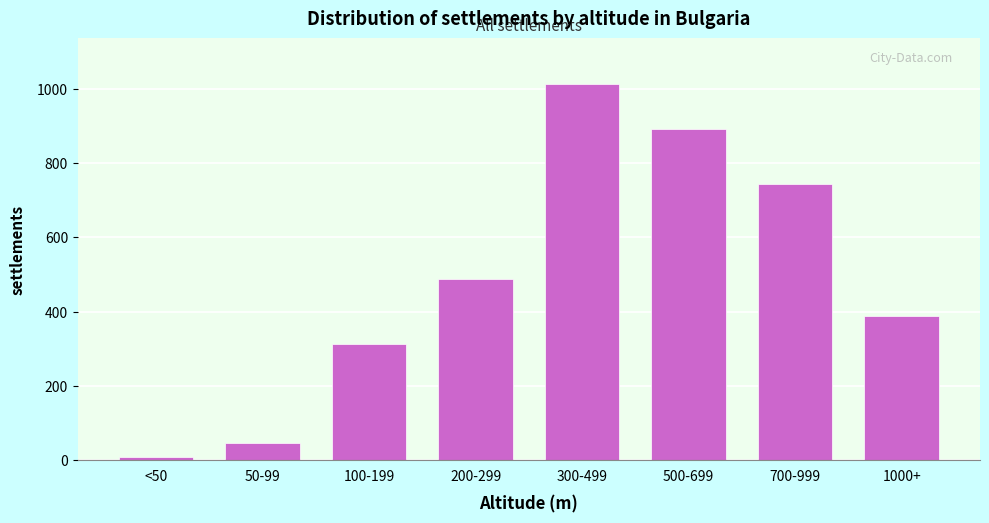

Reading left to right, transcribe all the data shown in this chart.

<50=8	50-99=45	100-199=312	200-299=489	300-499=1014	500-699=891	700-999=743	1000+=387